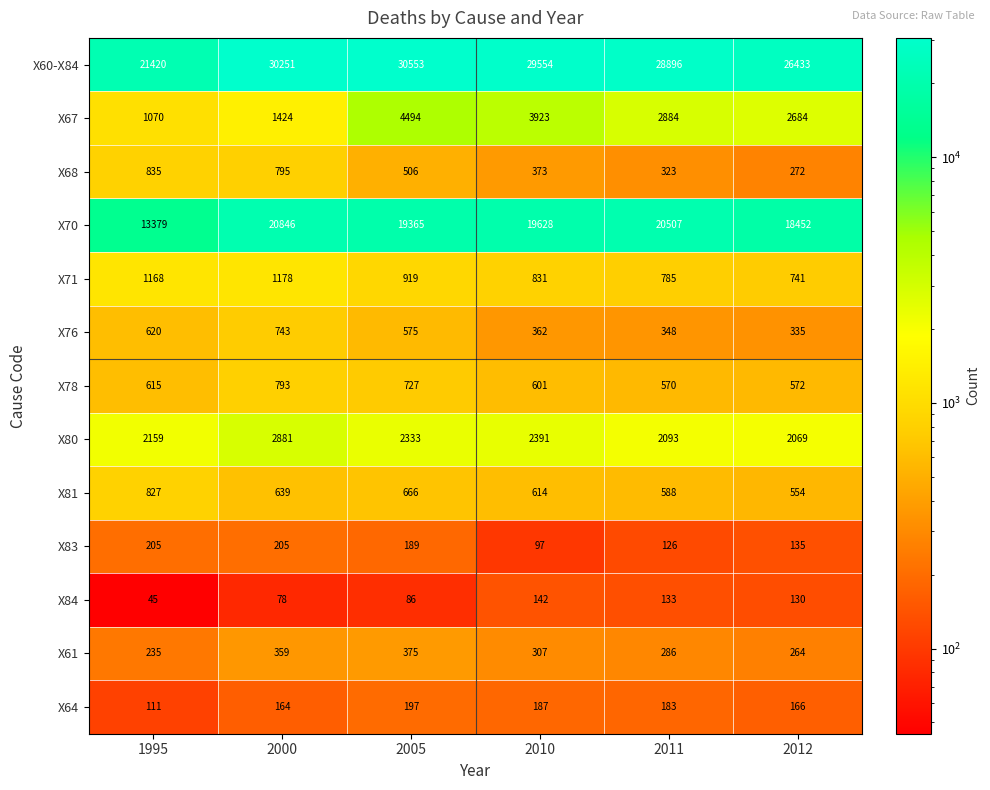

List the series in order of their peak value, highest first.

X60-X84, X70, X67, X80, X71, X68, X81, X78, X76, X61, X83, X64, X84